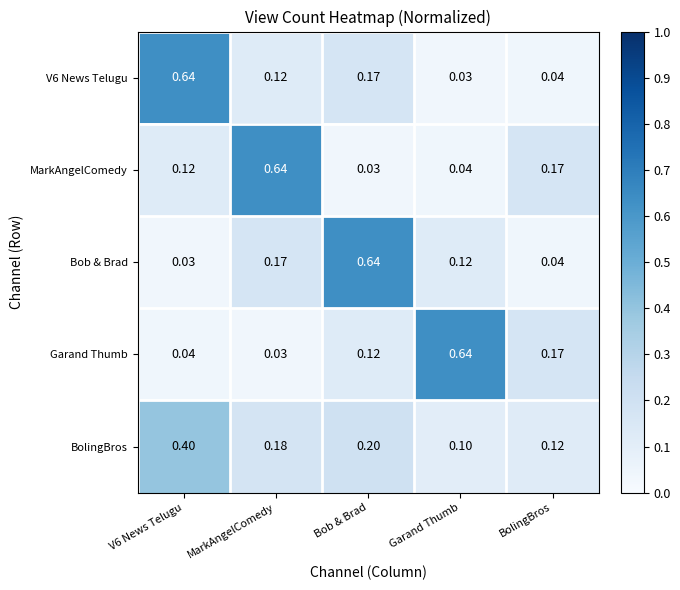

Count the number of categories in the chart.

5